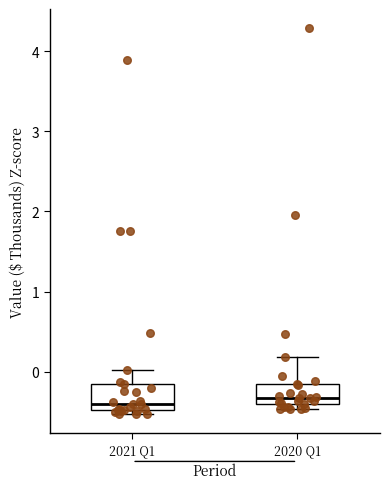

Where does the upper whisker of the box for 2020 Q1 end on the y-axis? The values are not printed on the chart, so give them approximately, as read against the axis.

0.2